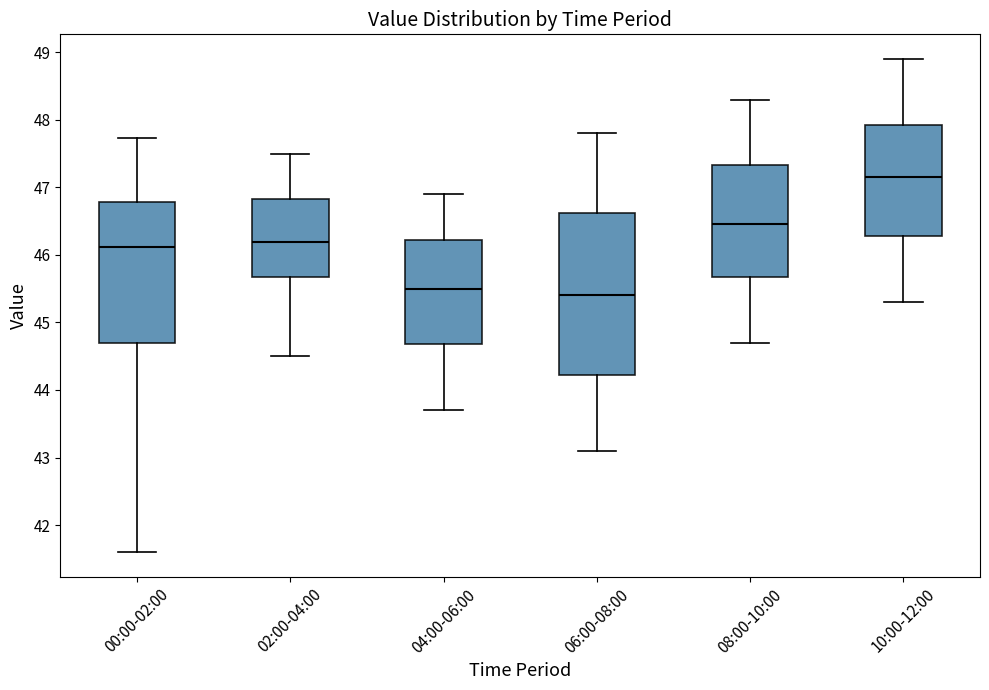

Reading left to right, read every box against the y-axis: the position of its median line, the range the box covers, and the ends of its whiskers. The values are not printed on the chart, so give them approximately, as read against the axis.

00:00-02:00: median 46.1, box 44.7 to 46.8, whiskers 41.6 to 47.7
02:00-04:00: median 46.2, box 45.7 to 46.8, whiskers 44.5 to 47.5
04:00-06:00: median 45.5, box 44.7 to 46.2, whiskers 43.7 to 46.9
06:00-08:00: median 45.4, box 44.2 to 46.6, whiskers 43.1 to 47.8
08:00-10:00: median 46.5, box 45.7 to 47.3, whiskers 44.7 to 48.3
10:00-12:00: median 47.2, box 46.3 to 47.9, whiskers 45.3 to 48.9